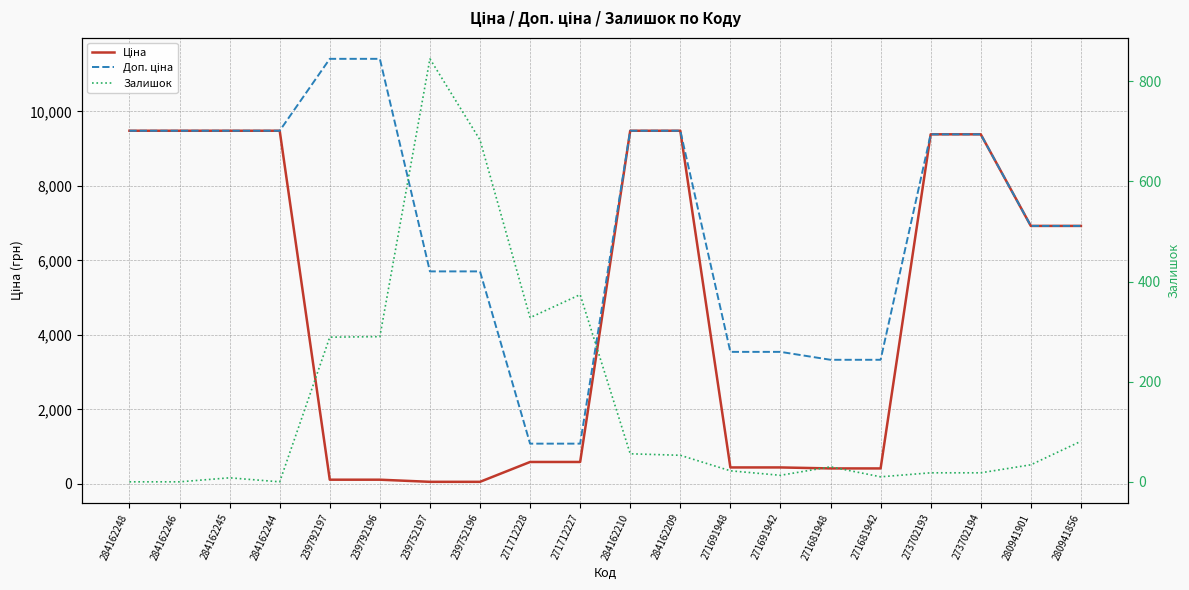

What is the sum of all Залишок values?

3152.0